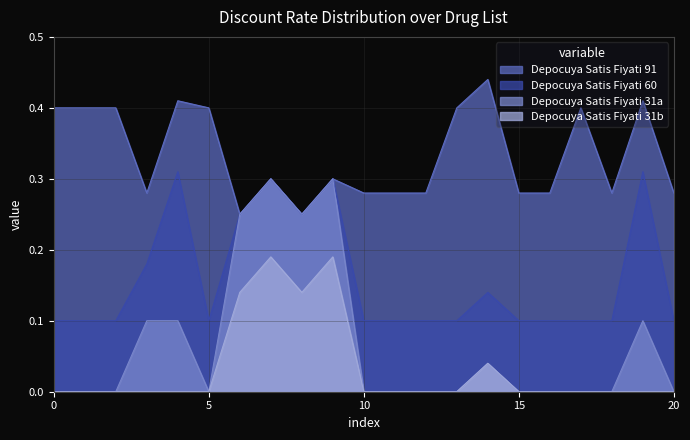

True or false: Depocuya Satis Fiyati 91 and Depocuya Satis Fiyati 31b intersect in this chart.

False